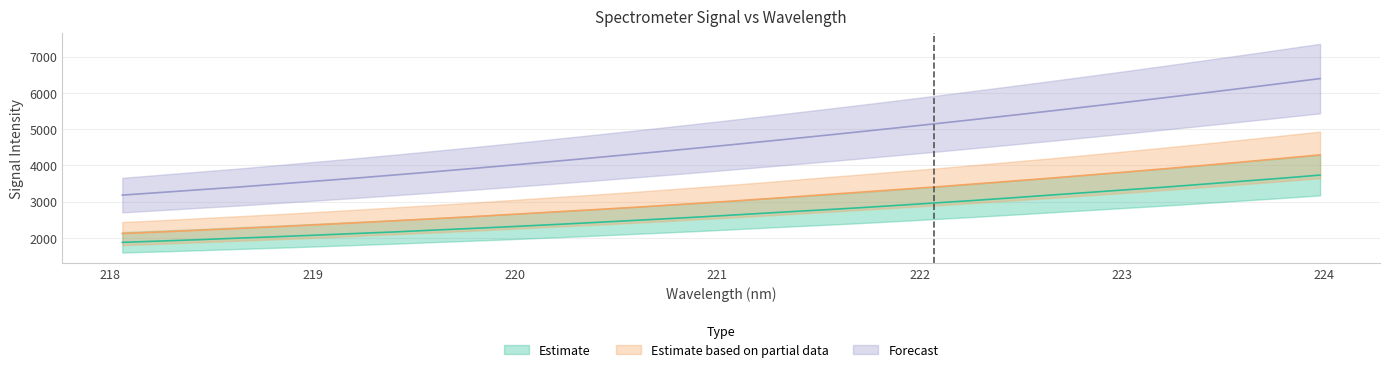

List the series in order of their overall mean, lowest first.

Estimate, Estimate based on partial data, Forecast